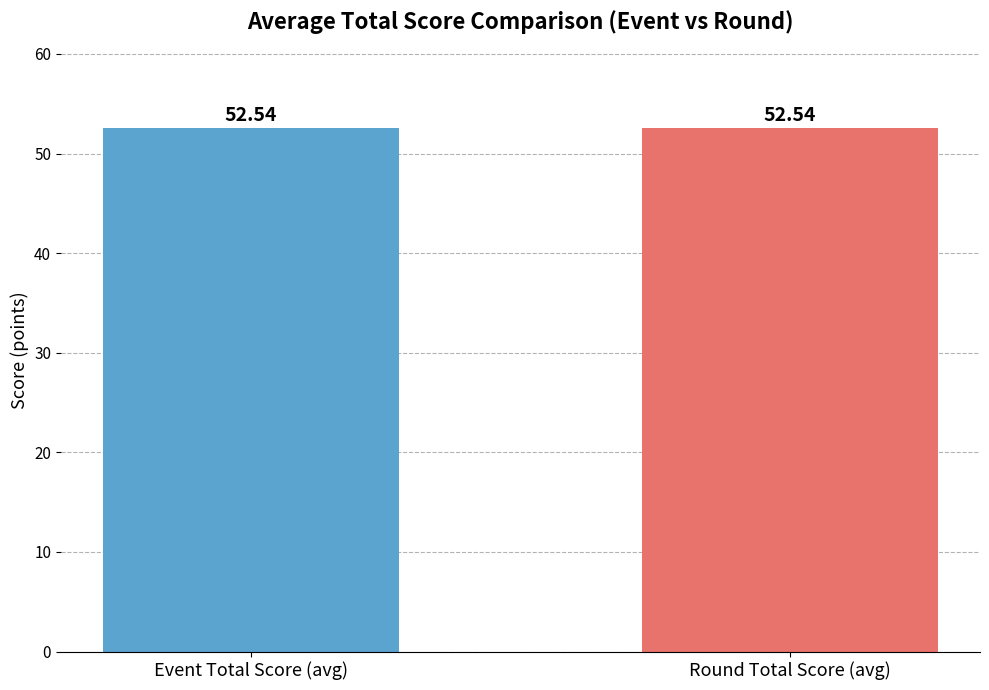

What are all the series names shown in the legend?

event_total_score, round_total_score